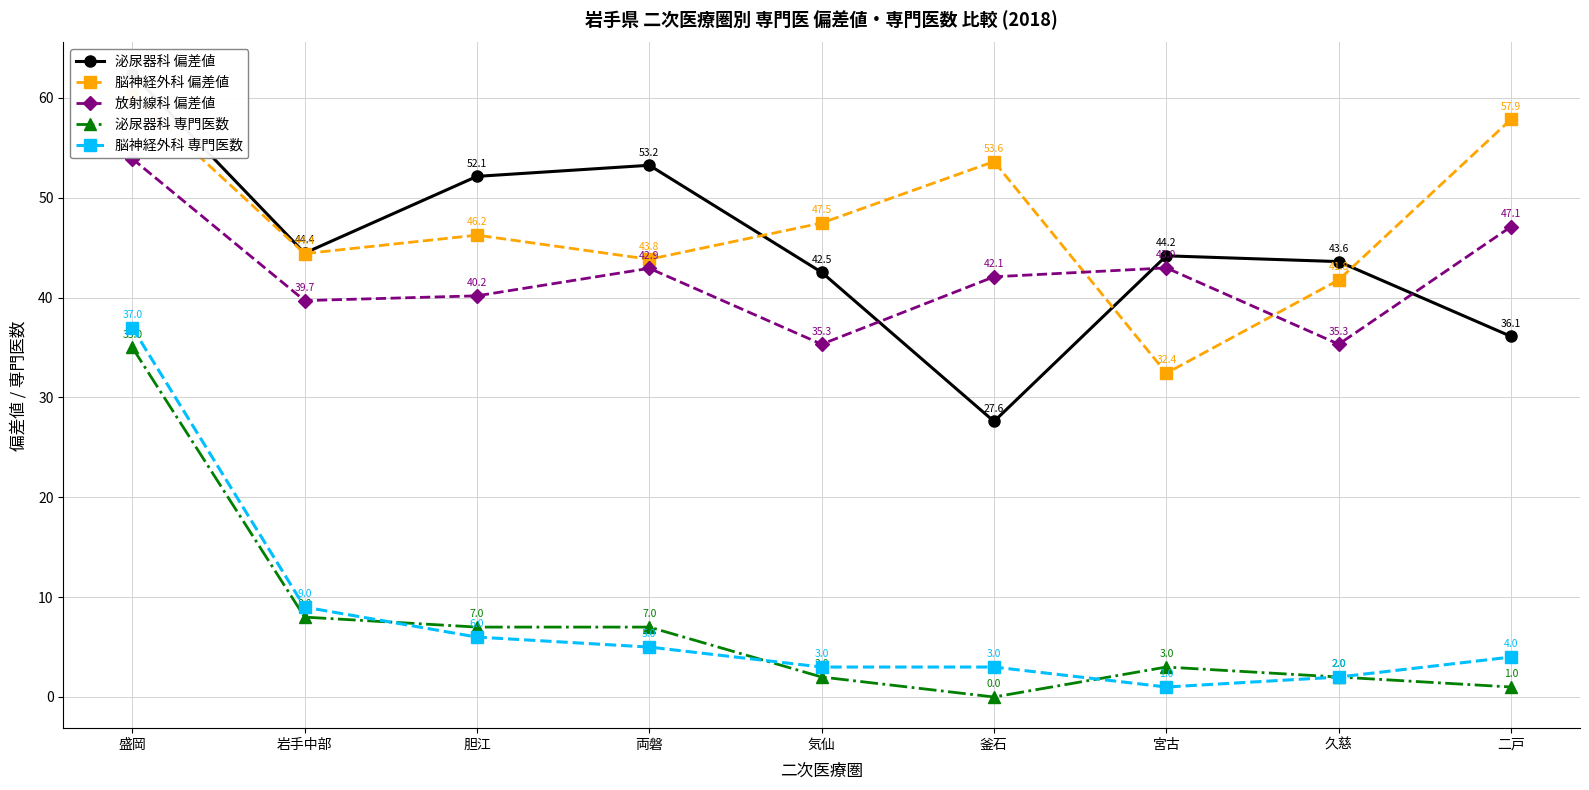

Reading left to right, what are all the values shown in this chart?

泌尿器科 偏差値: 62.4	44.4	52.1	53.2	42.5	27.6	44.2	43.6	36.1
脳神経外科 偏差値: 60.3	44.4	46.2	43.8	47.5	53.6	32.4	41.8	57.9
放射線科 偏差値: 53.9	39.7	40.2	42.9	35.3	42.1	43.0	35.3	47.1
泌尿器科 専門医数: 35.0	8.0	7.0	7.0	2.0	0.0	3.0	2.0	1.0
脳神経外科 専門医数: 37.0	9.0	6.0	5.0	3.0	3.0	1.0	2.0	4.0